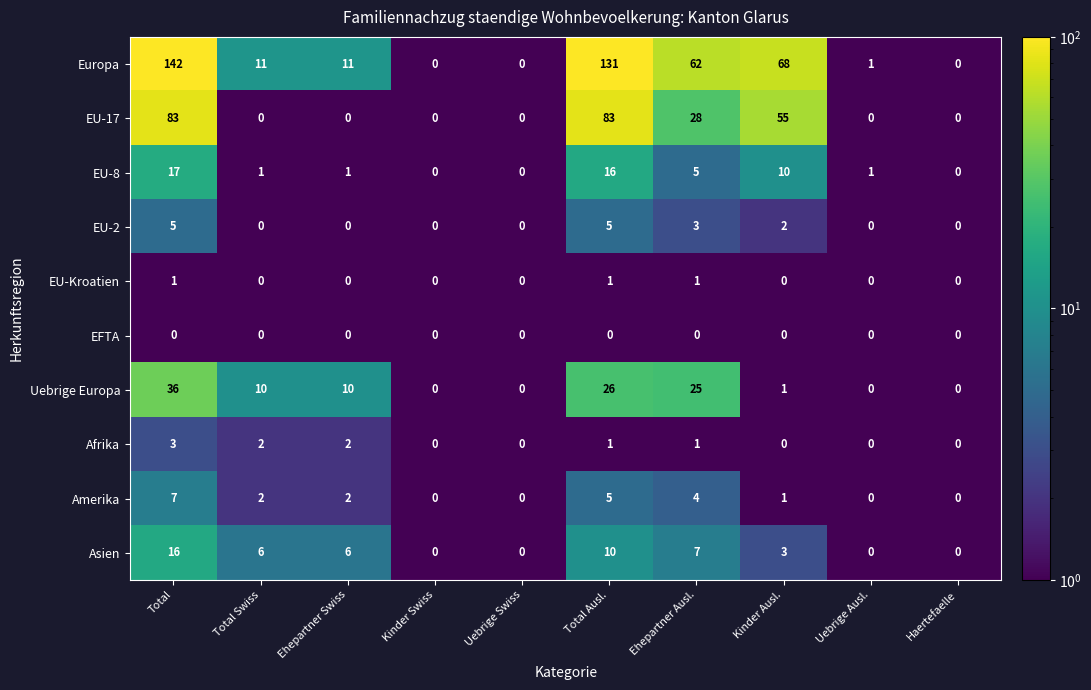

True or false: EU-2 has a value of 3 at Uebrige Ausl..

False